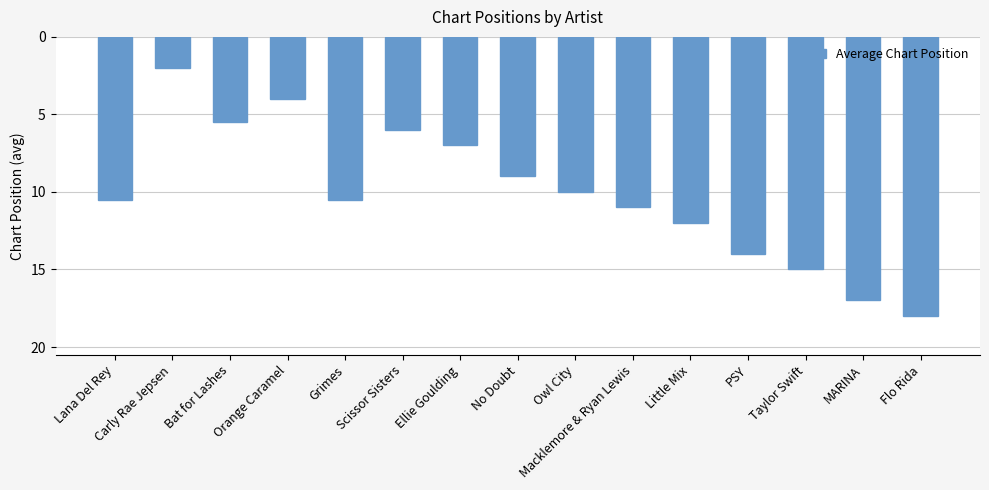

What is the average value?

10.1